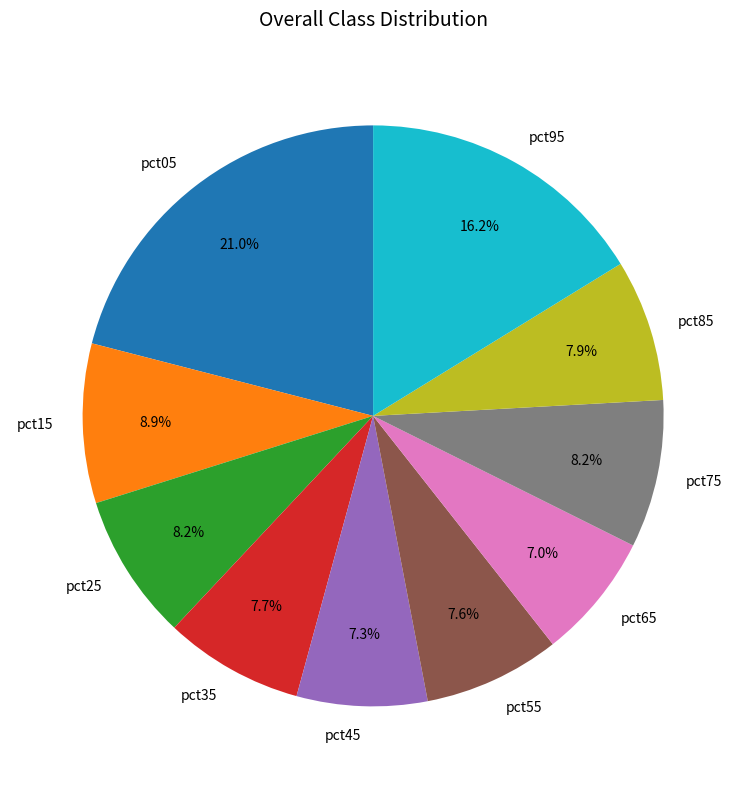

Does pct75 represent more than half of the total?

No